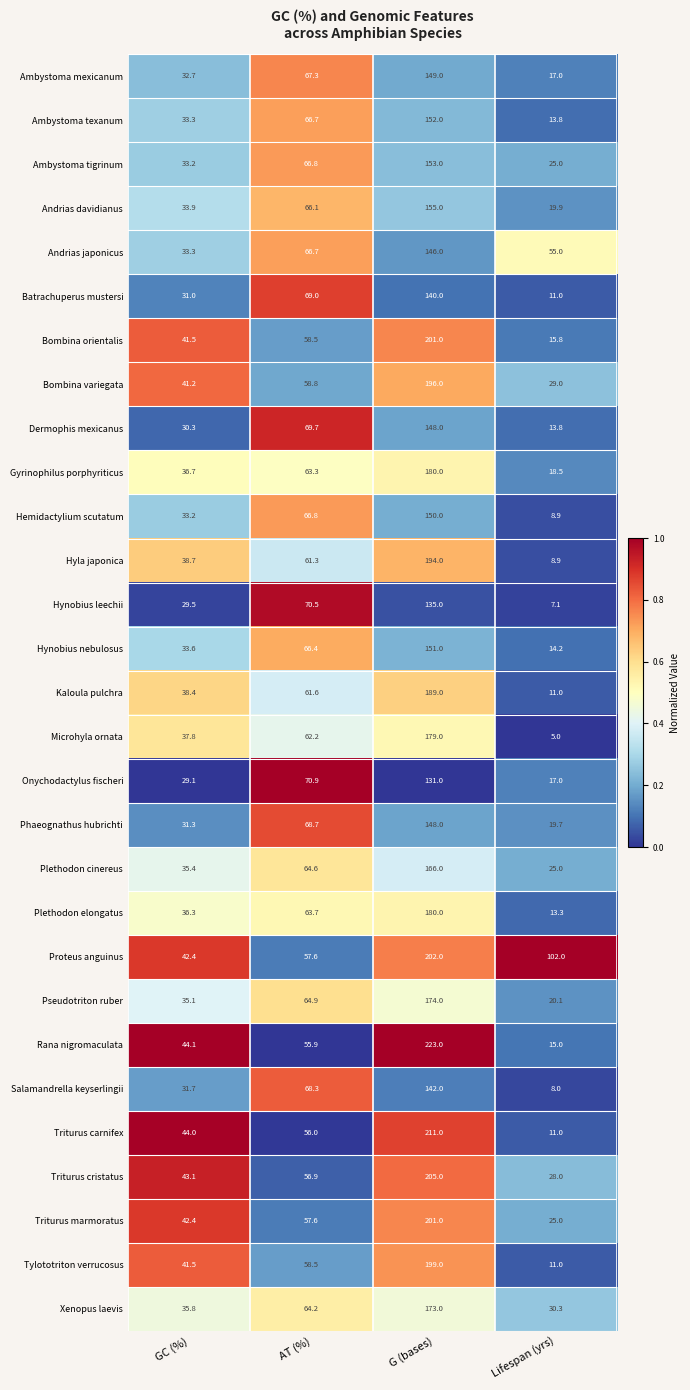

At which label does Ambystoma tigrinum reach its peak?

G (bases)